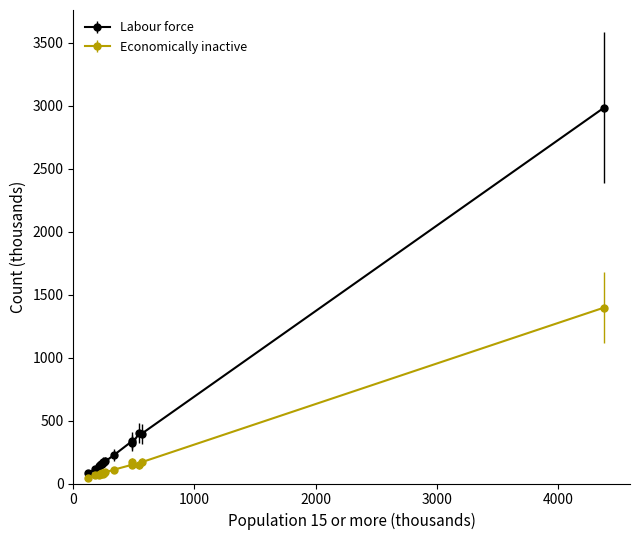

What are all the series names shown in the legend?

Labour force, Economically inactive